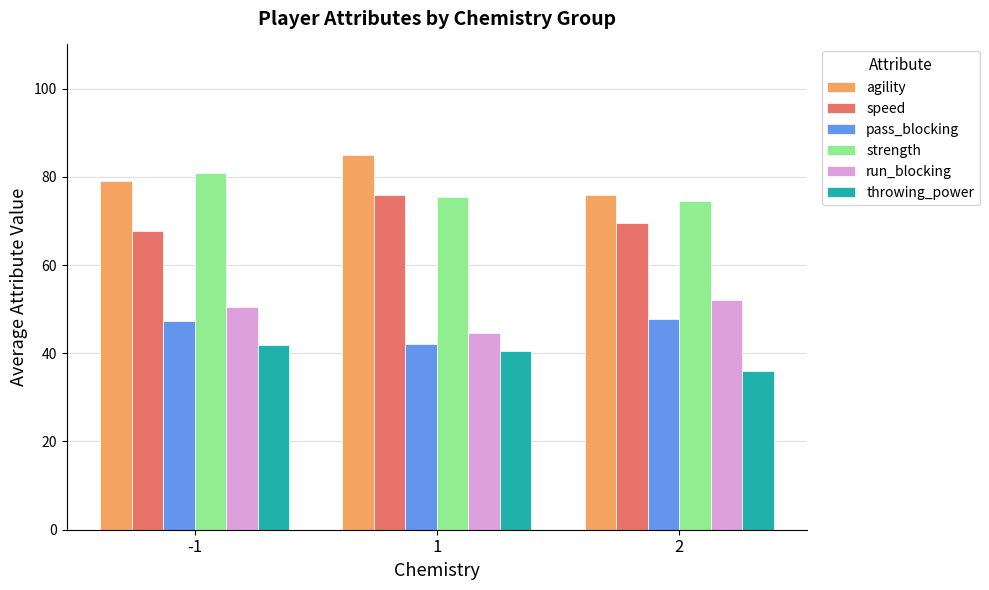

The pass_blocking series shows 42.1 at 1. True or false?

True